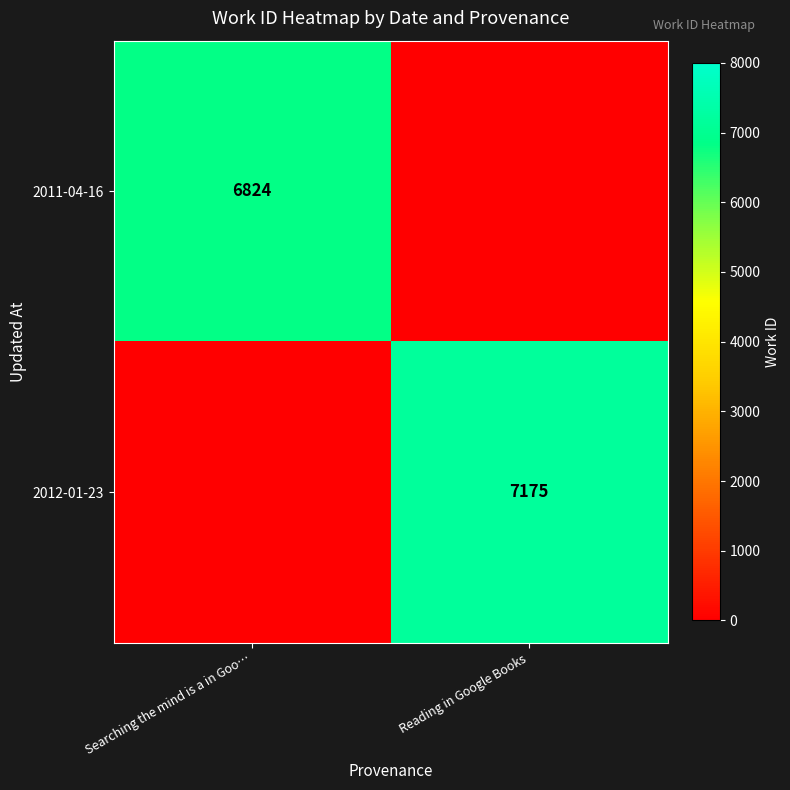

How many series are shown in this chart?

2